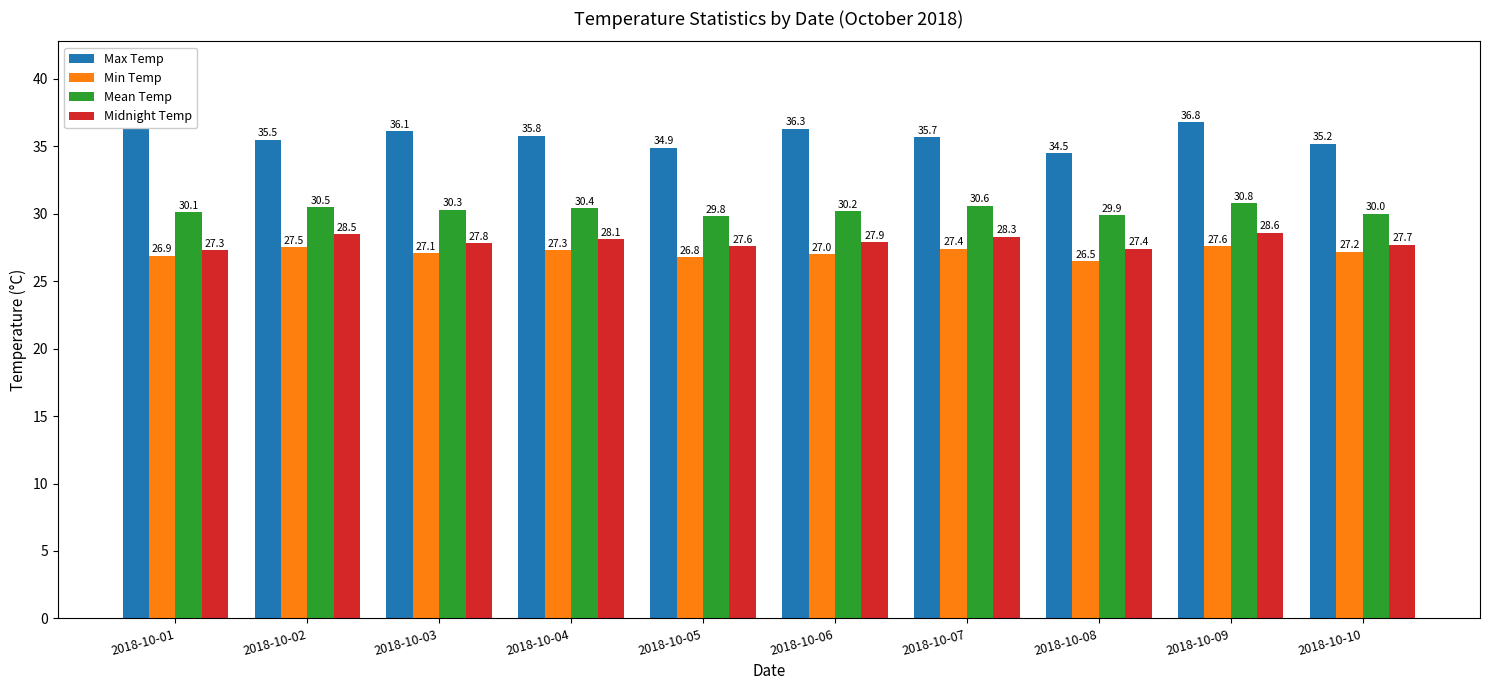

How many data points in Max Temp are above 35?

8